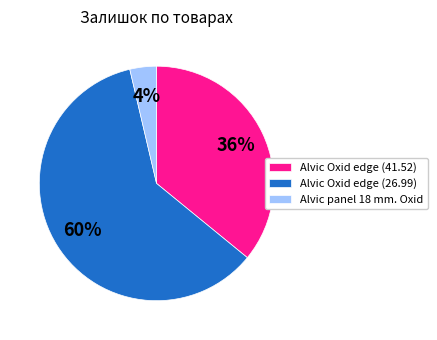

Is it true that Alvic Oxid edge (41.52) is 25% of the pie?

False